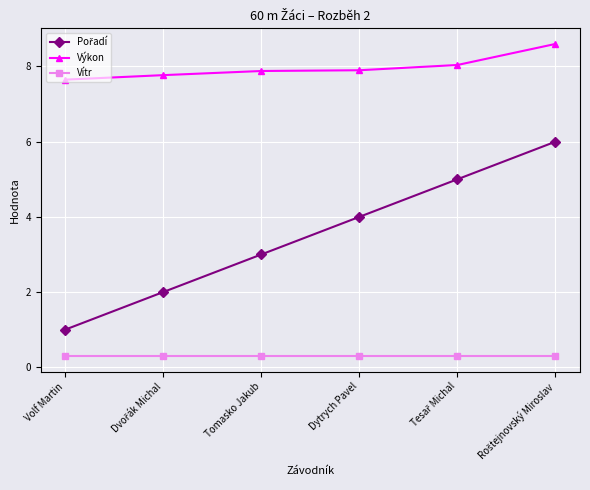

Which series has the largest total across all categories?

Výkon